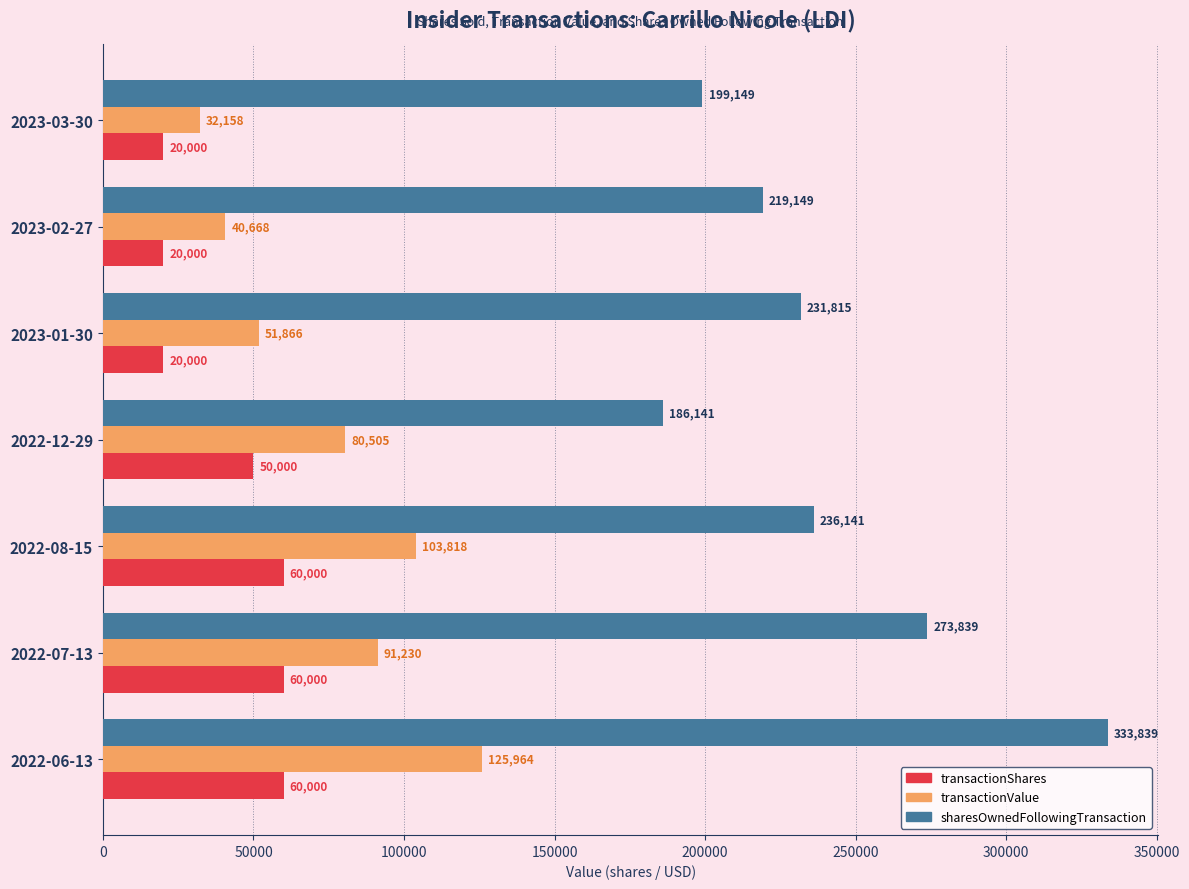

Which series has the widest spread of values?

sharesOwnedFollowingTransaction